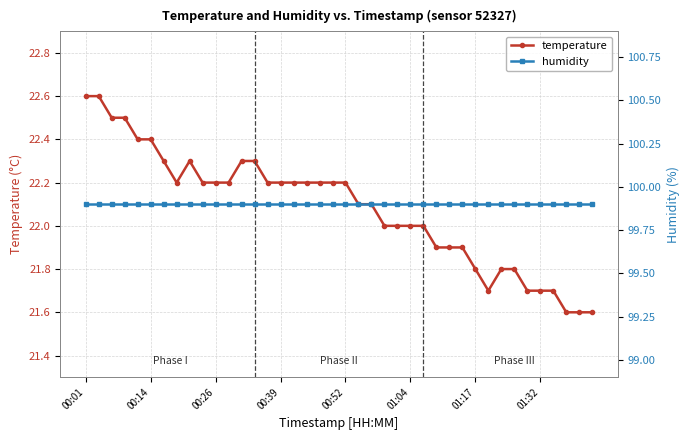

The temperature series shows 21.7 at 01:32. True or false?

True